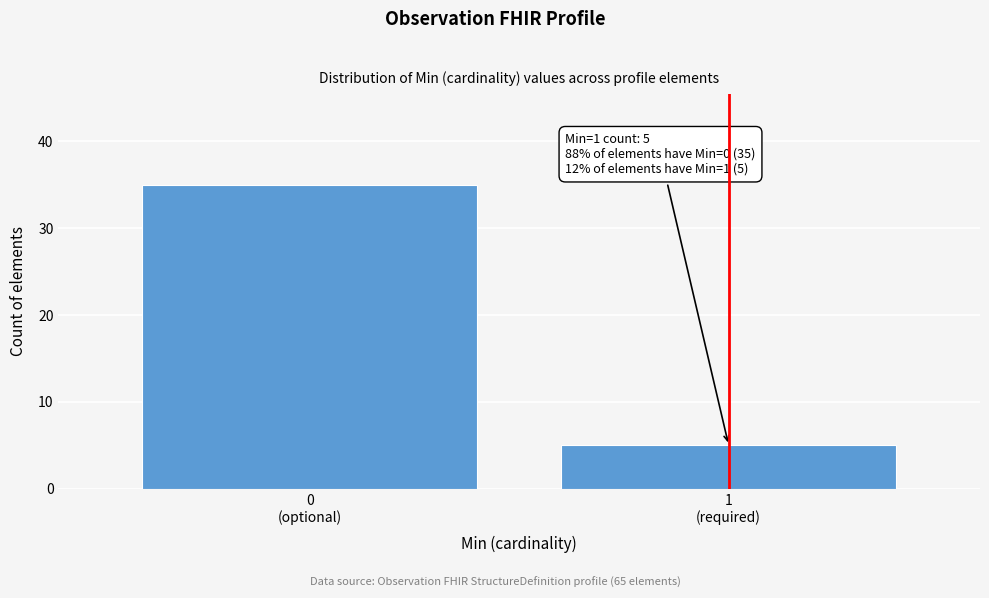

Reading right to left, transcribe all the data shown in this chart.

5	35